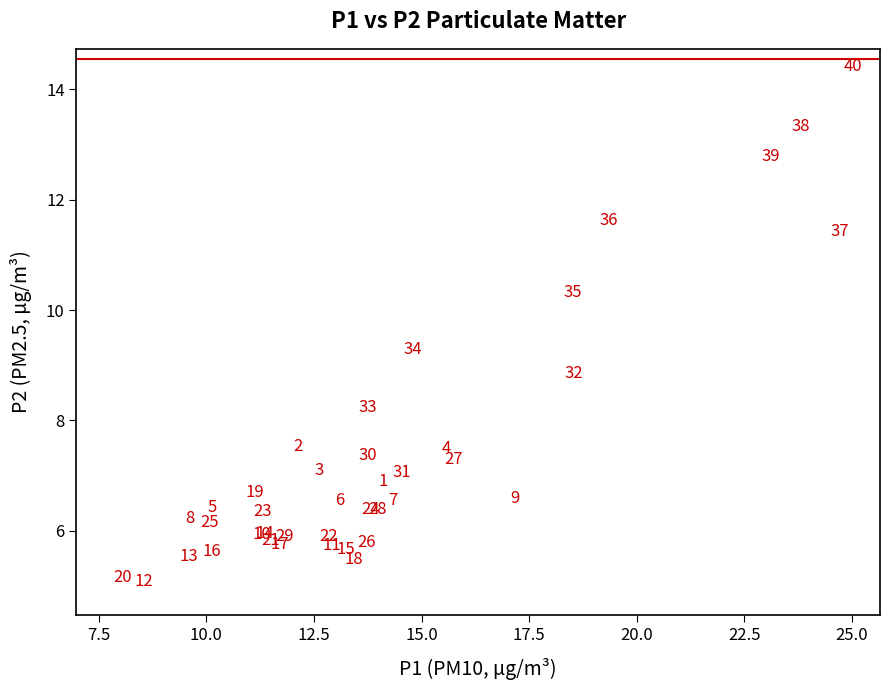

What Y value in the scatter plot is closest to 9?

9.1